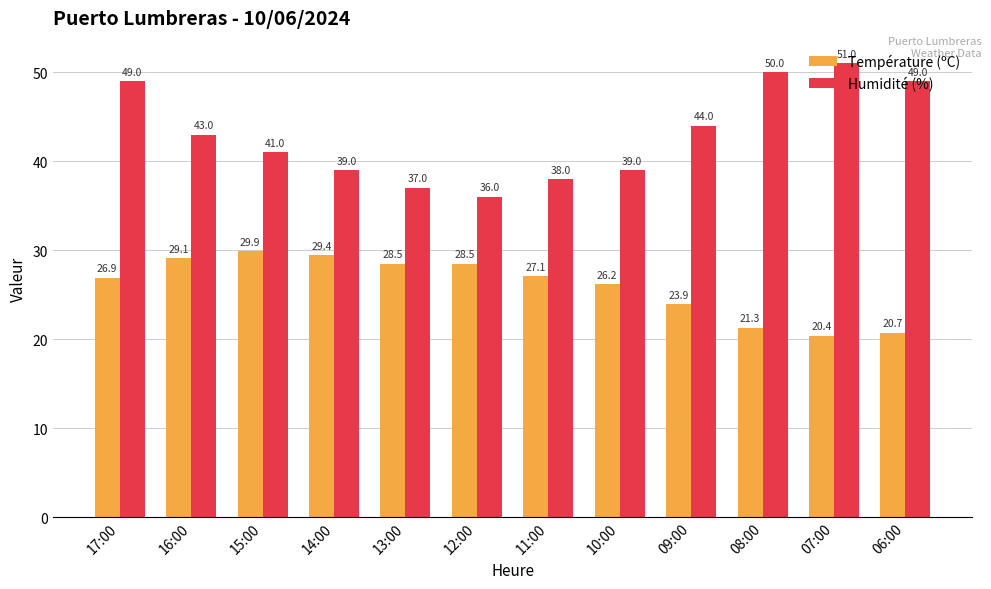

What is the approximate value of Température (ºC) at 16:00?

29.1